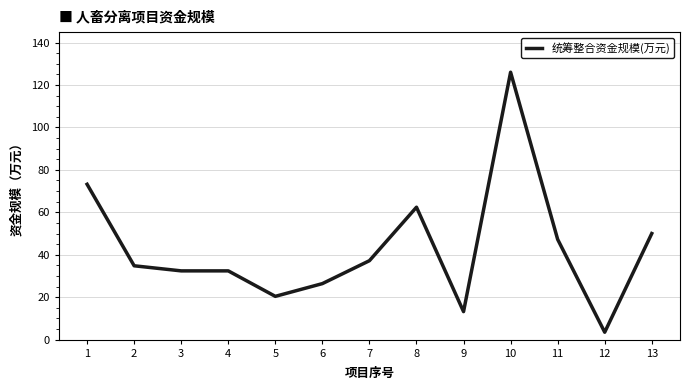

What is the difference between the values at 10 and 3?

93.6